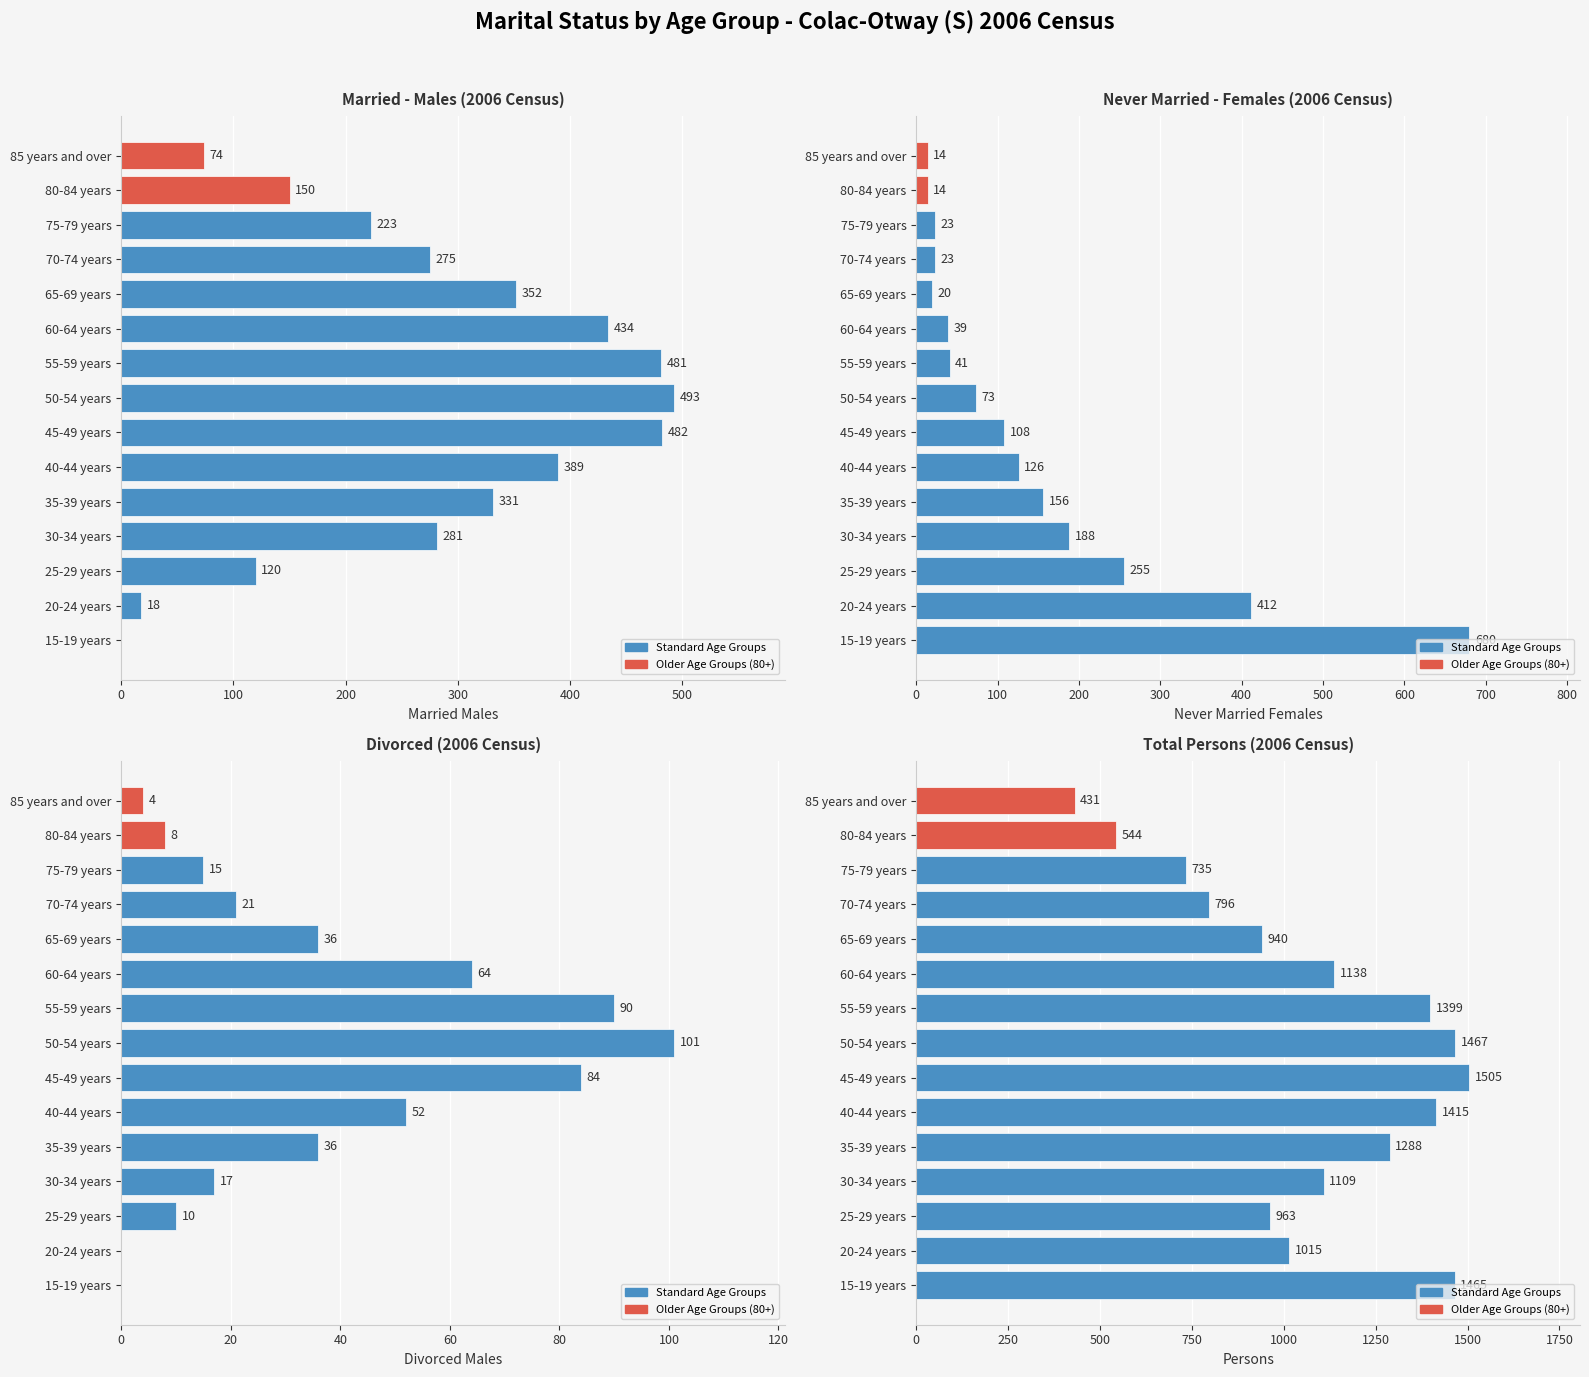

True or false: Divorced Males has a value of 3 at 25-29 years.

False